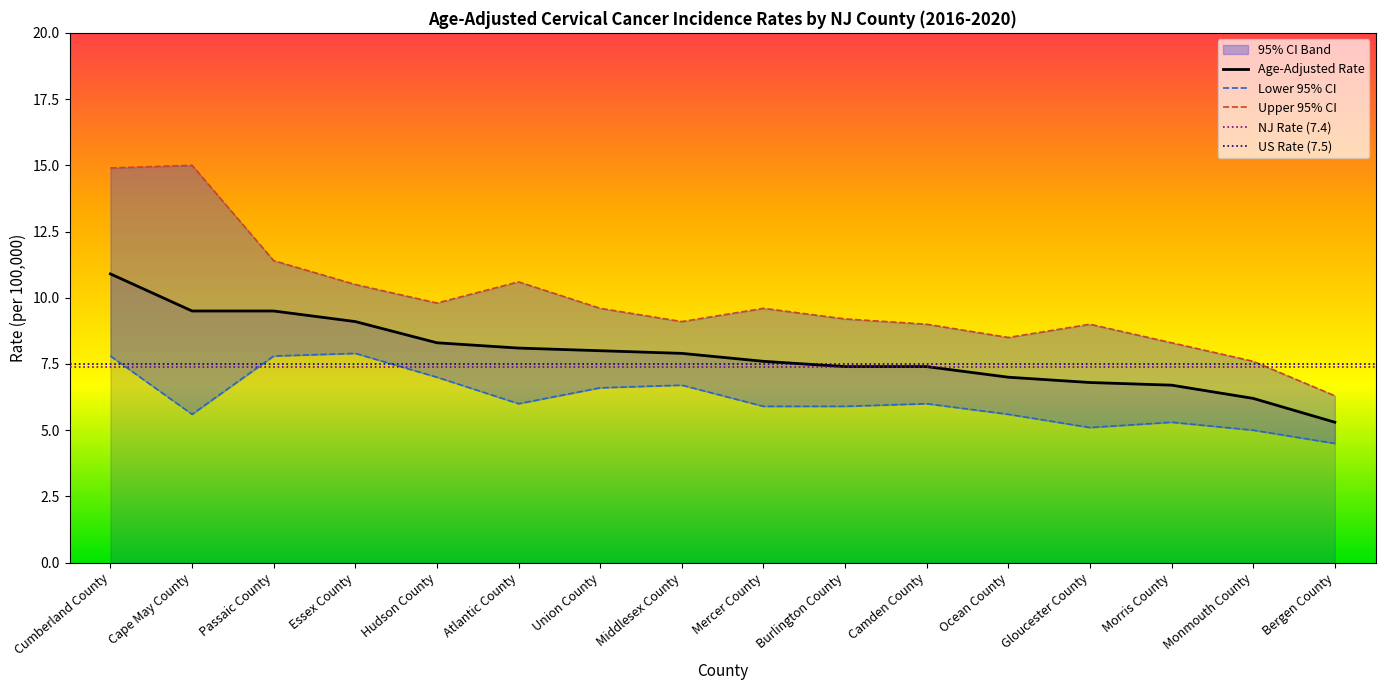

Which category has the lowest value in the Lower 95% CI series?

Bergen County